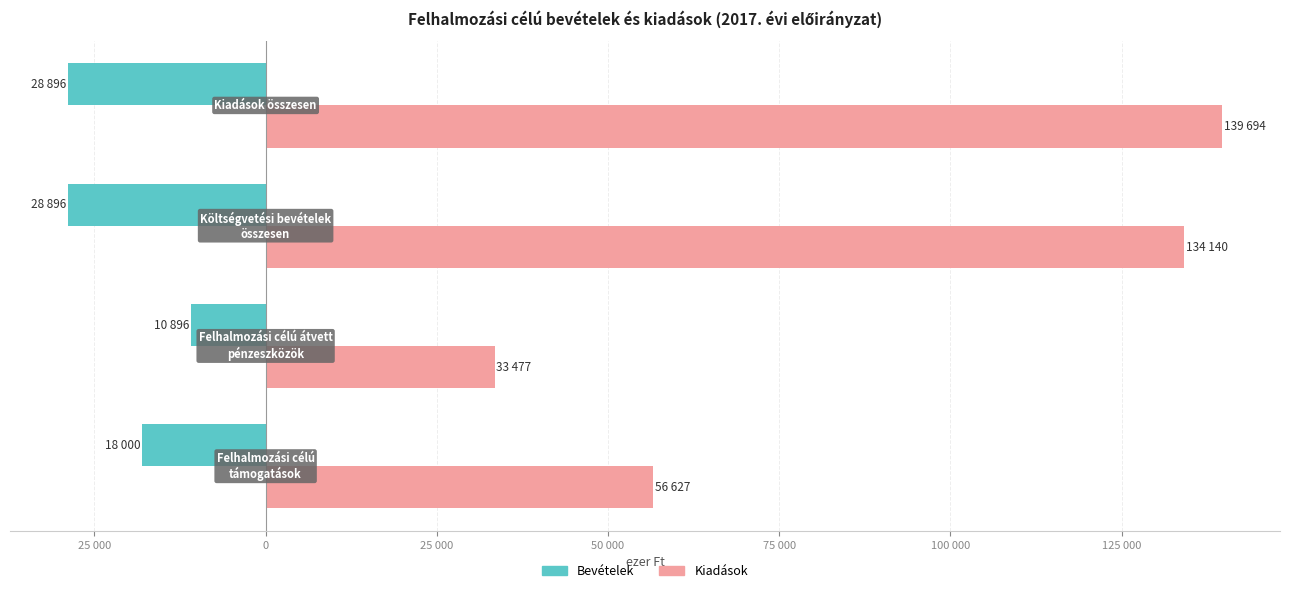

What are all the series names shown in the legend?

Bevételek, Kiadások